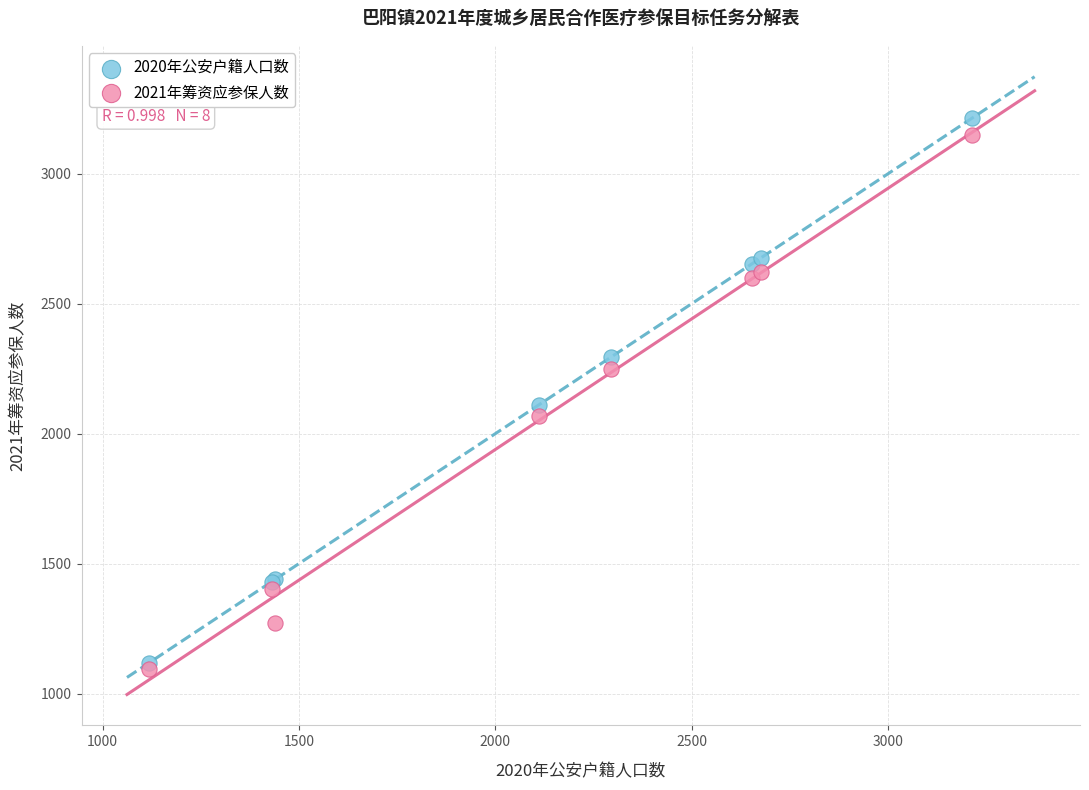

Across all series, what Y value is closest to 2154?

2112